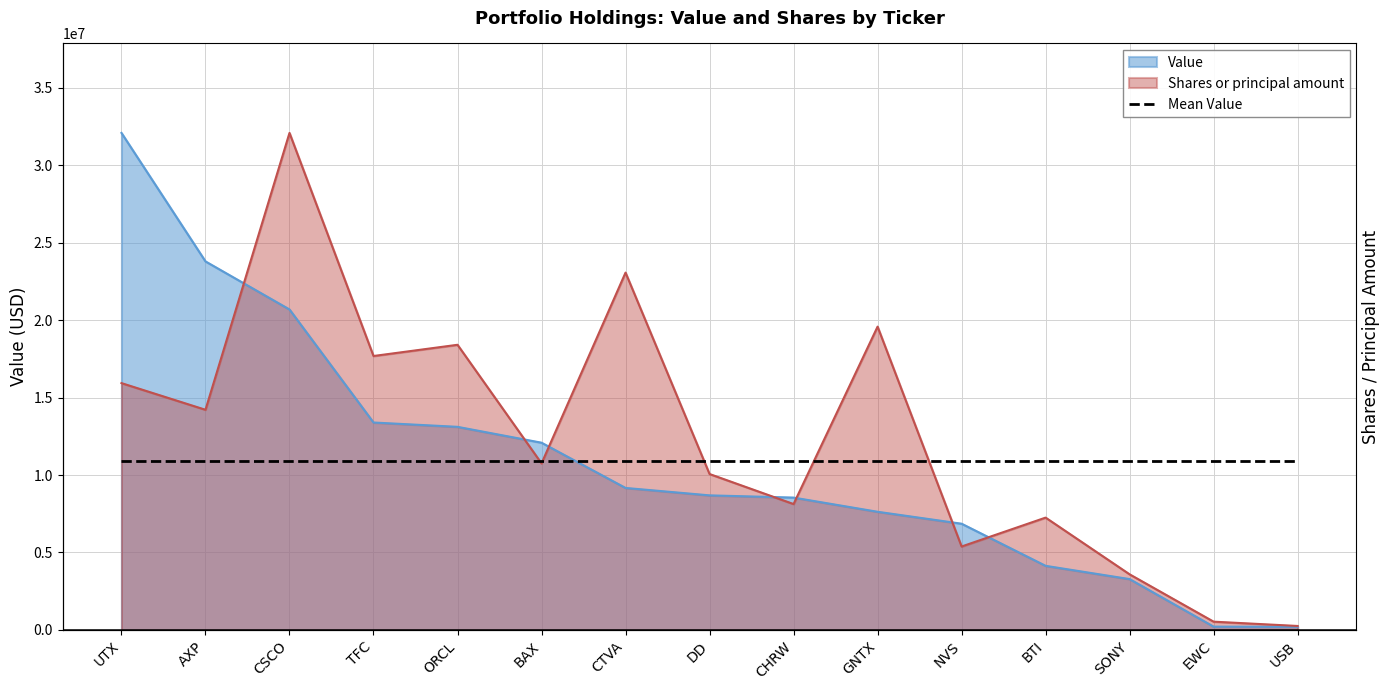

What is the sum of the Value values at CTVA and GNTX?

16792000.0